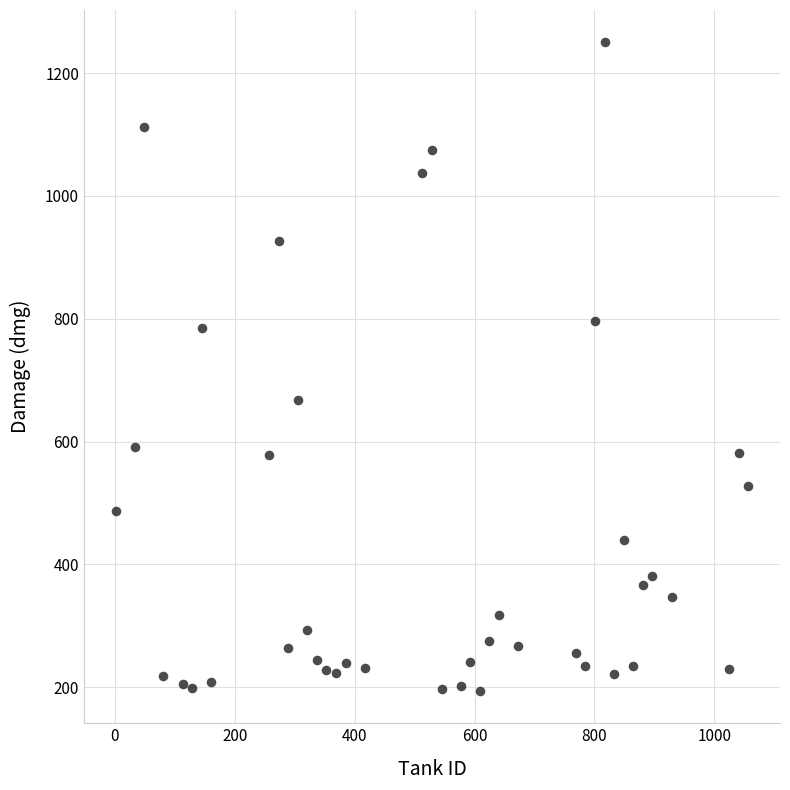

What is the range of X values (max minus min)?

1056.0